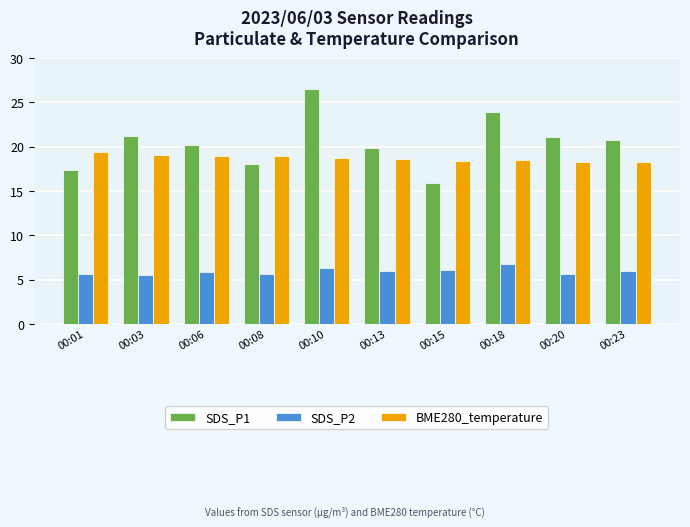

What is the sum of all SDS_P1 values?

204.8